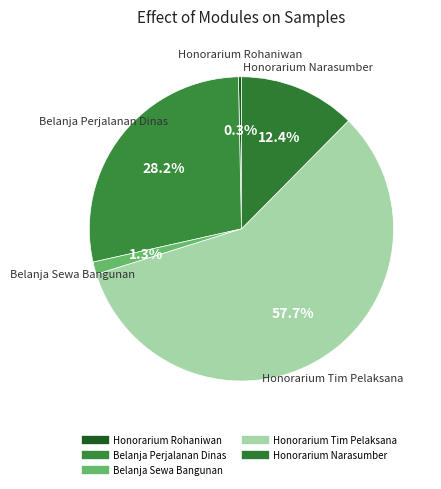

How many slices are in this pie chart?

5